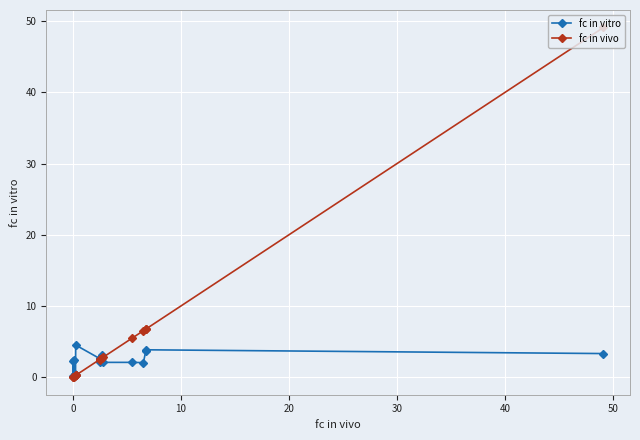

Which series has the widest spread of values?

fc in vivo